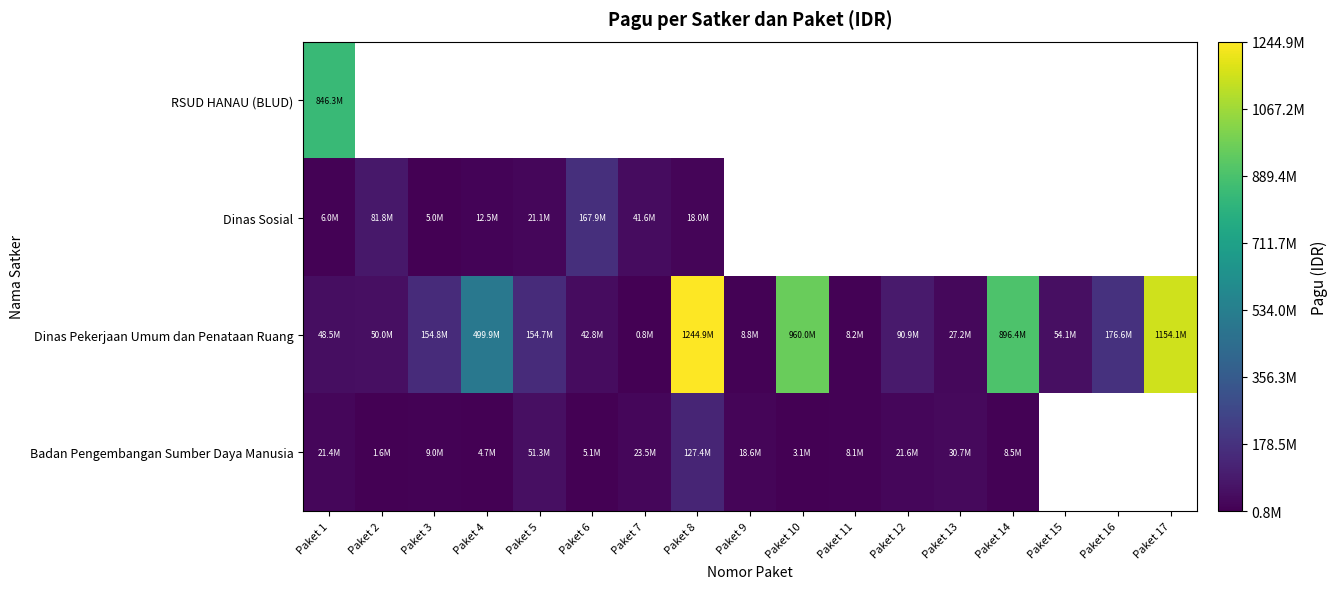

What is the difference between the maximum and minimum values in the Badan Pengembangan Sumber Daya Manusia series?

125759795.0